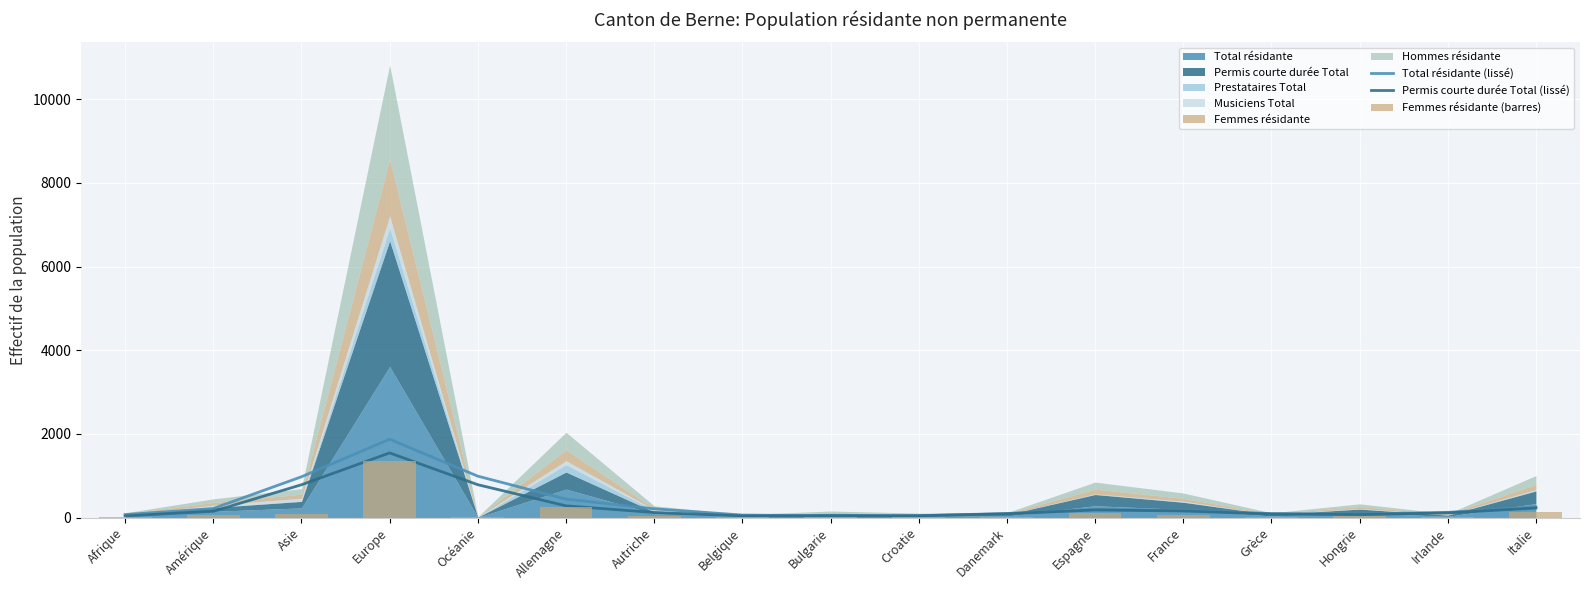

Reading left to right, extract all data points from this chart.

Total résidante (lissé): 72.7	216.7	975.7	1873.5	990.4	441.9	210.5	61.2	43.5	45.8	97.8	196.5	174.3	95.9	82.5	125.3	253.8
Permis courte durée Total (lissé): 40.6	151.2	785.0	1546.3	786.0	280.9	121.9	41.9	40.4	43.3	91.3	182.6	158.0	85.6	72.6	112.4	228.9
Femmes résidante (barres): 20.0	62.0	97.0	1357.0	4.0	257.0	30.0	12.0	20.0	19.0	16.0	115.0	68.0	14.0	46.0	15.0	124.0